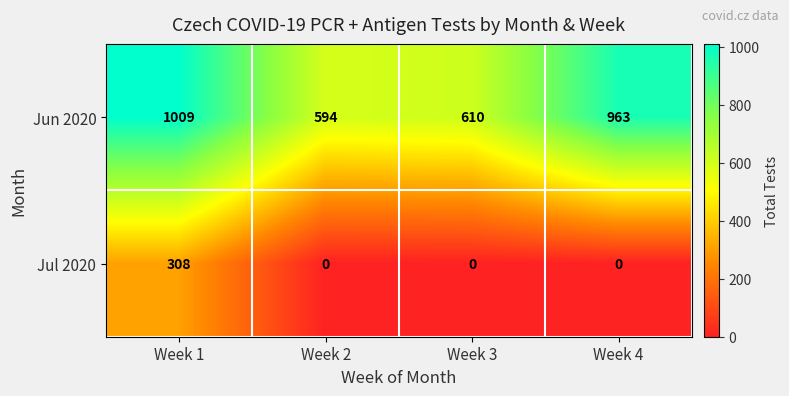

Rank the series by their maximum value, from lowest to highest.

Jul 2020, Jun 2020